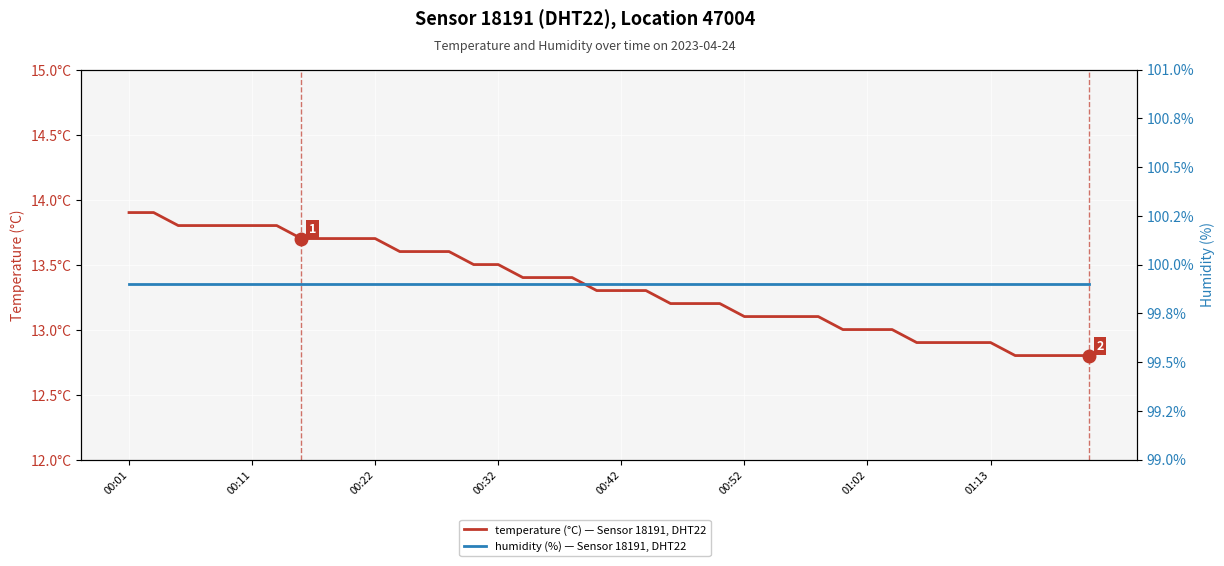

At which category does the chart reach its peak across all series?

00:01